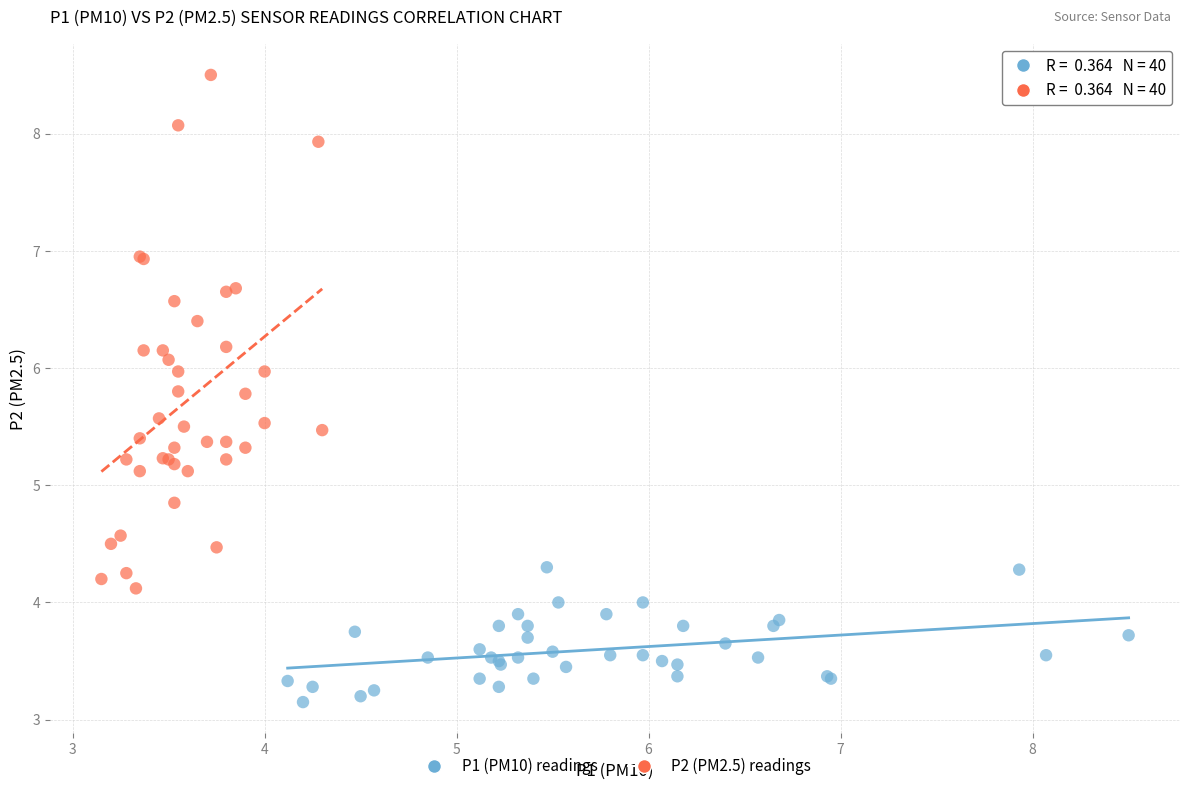

Which series contains the highest Y value?

P2 (PM2.5) readings